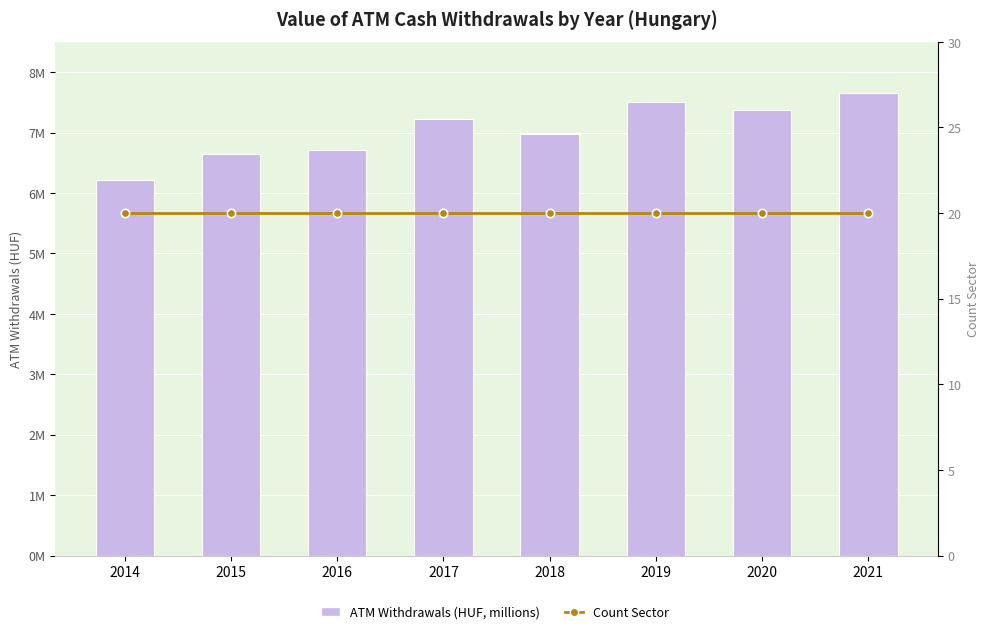

Which label corresponds to the smallest value in the chart?

2014